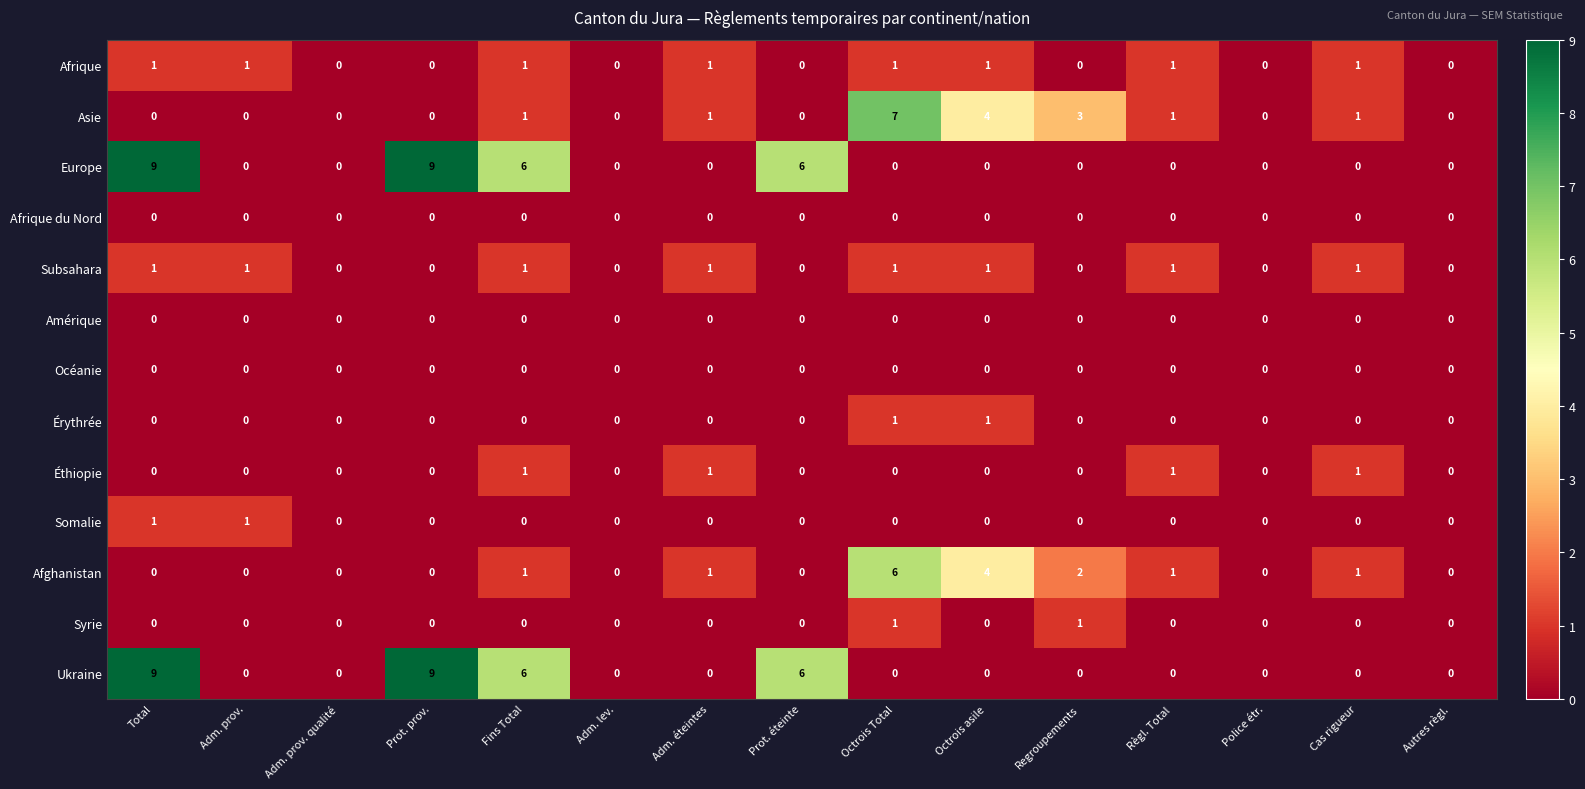

What is the difference between the highest and lowest values at Prot. éteinte?

6